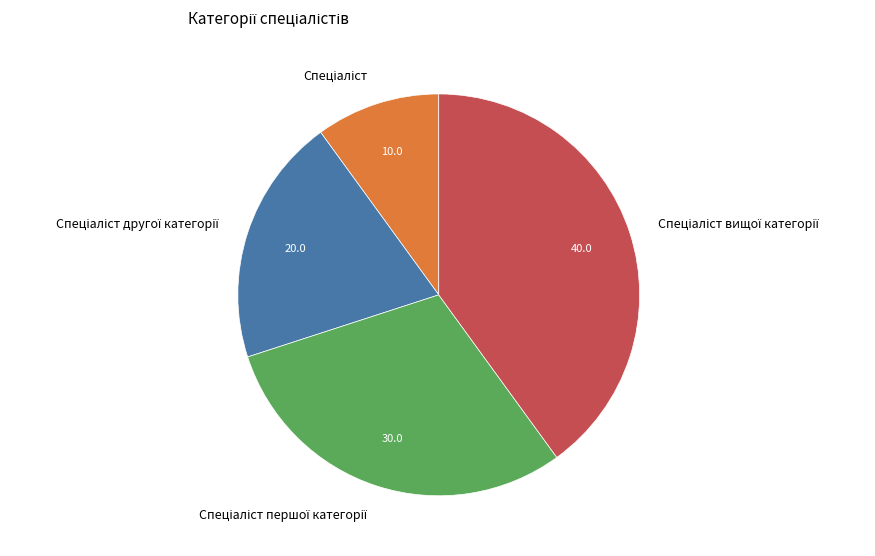

Is there a majority slice in this chart?

No